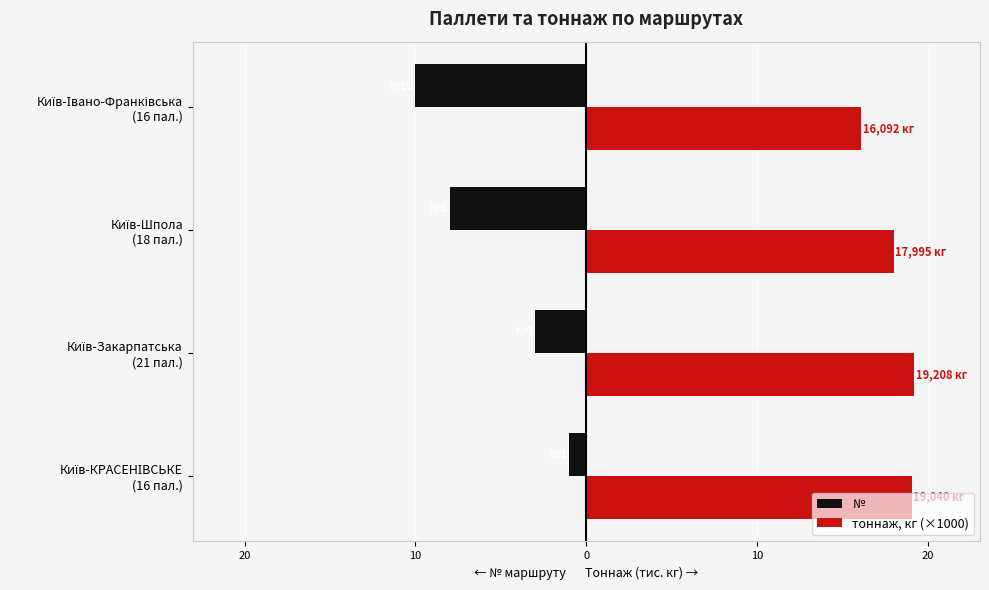

What are all the series names shown in the legend?

№, тоннаж, кг (×1000)